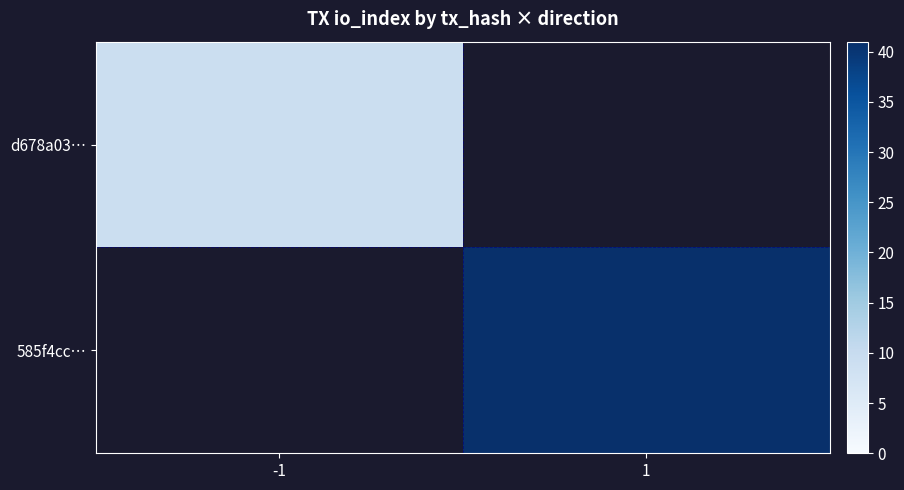

Rank the categories by 585f4cc… value from highest to lowest.

-1, 1